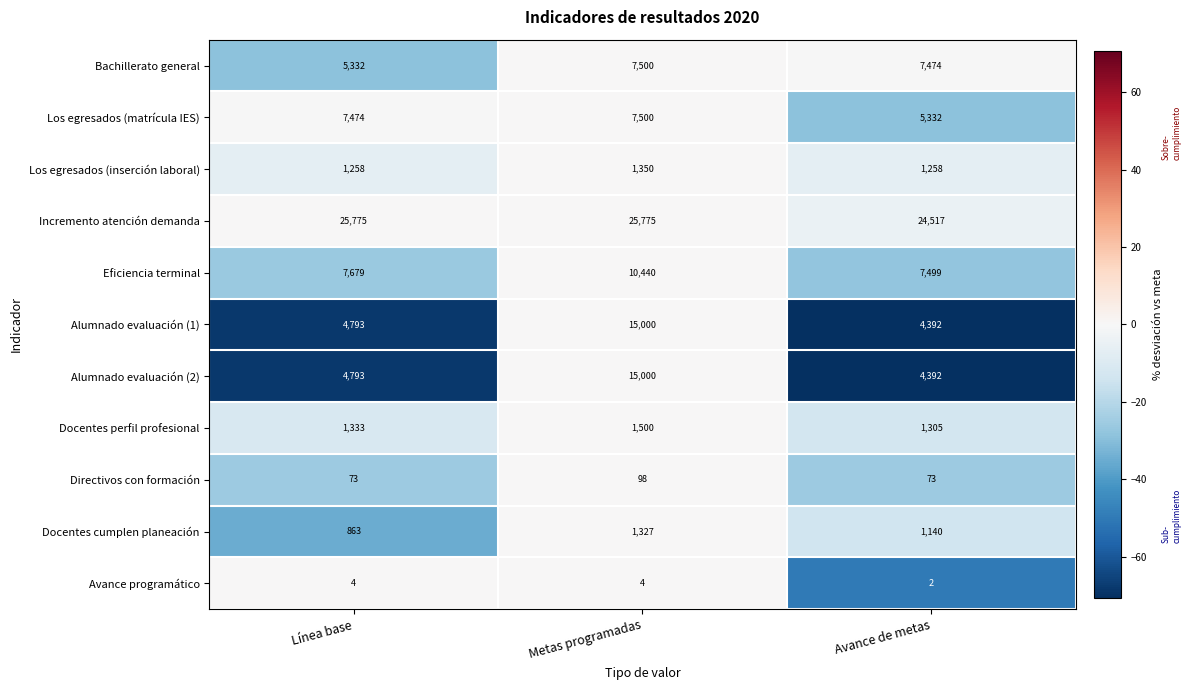

At which category is the sum across all series the highest?

Metas programadas